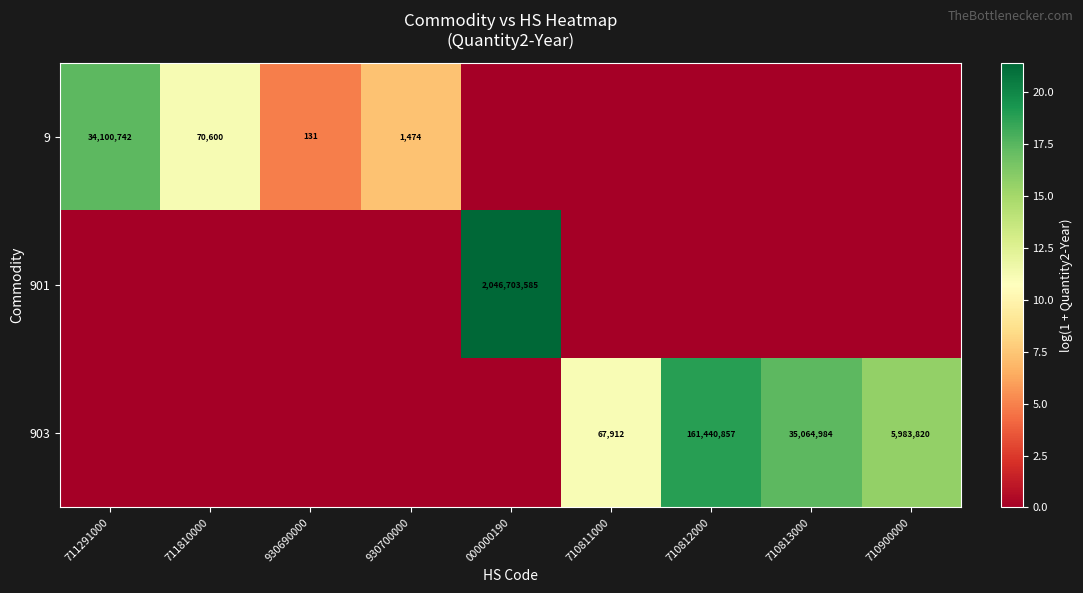

The 903 series shows 117469 at 710811000. True or false?

False